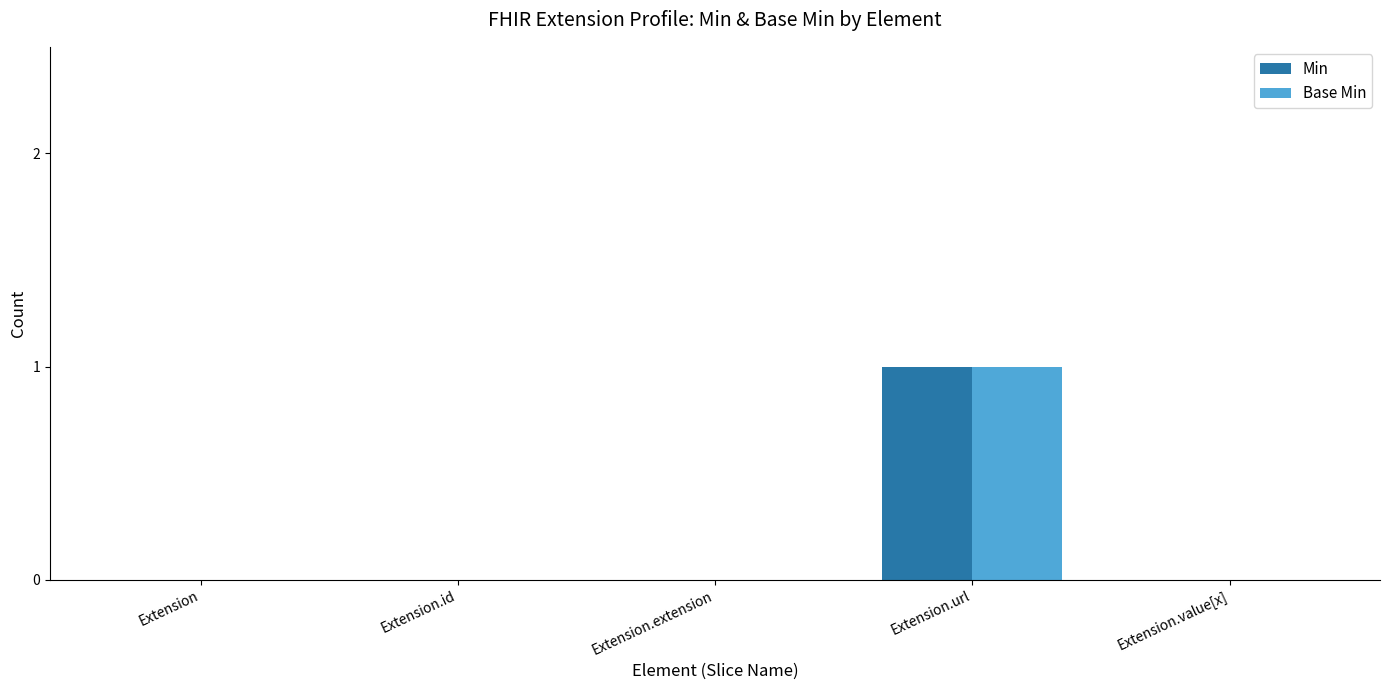

The value of Base Min at Extension.extension is -1. True or false?

False